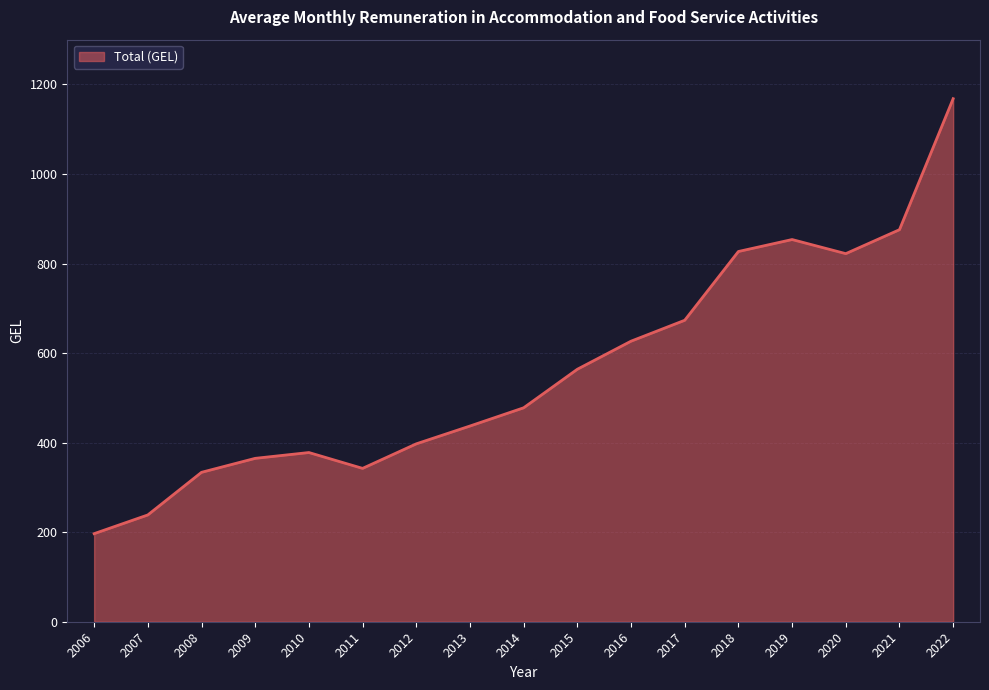

What is the approximate value at 2021?

875.6